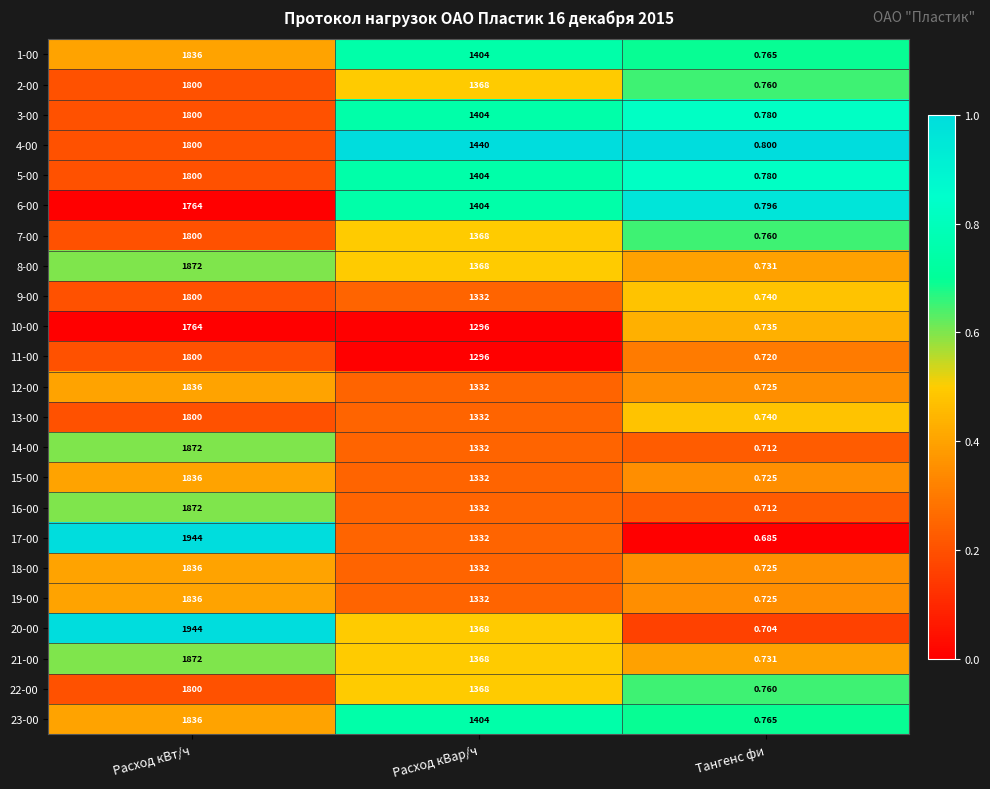

How many distinct data groups are displayed?

23